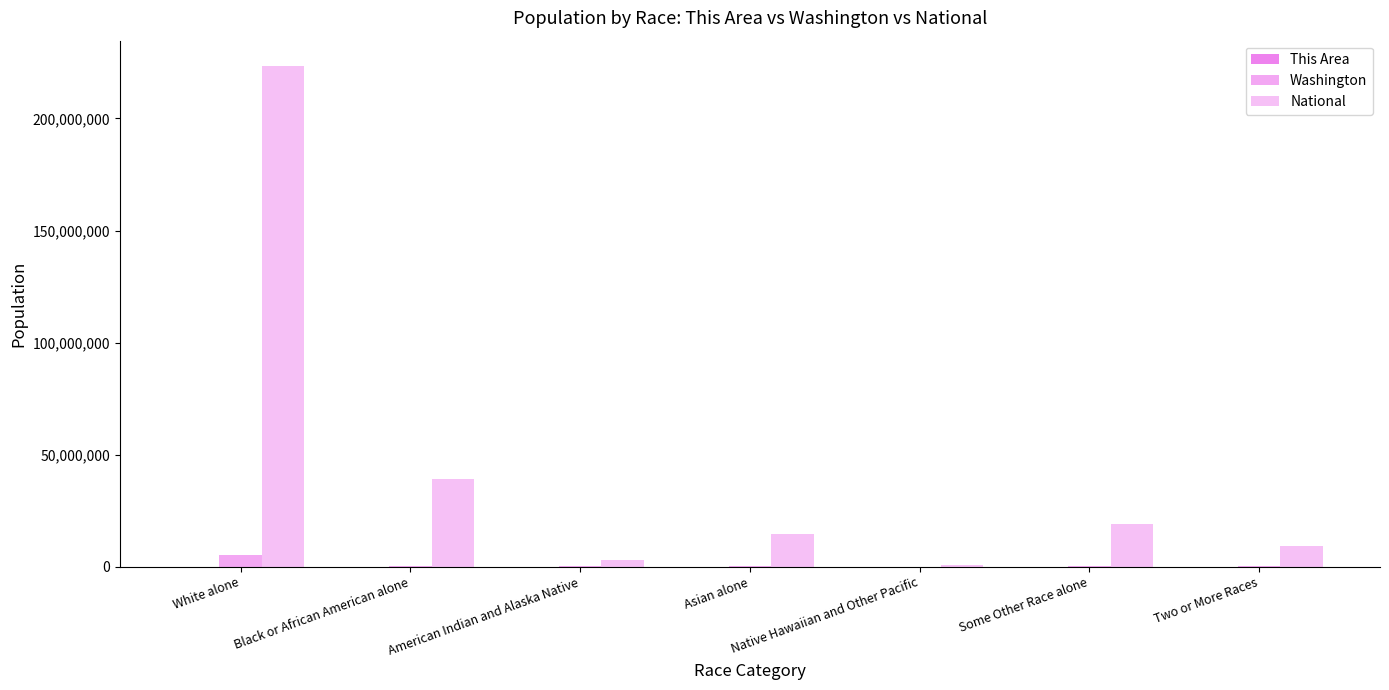

How many categories are shown in the chart?

7